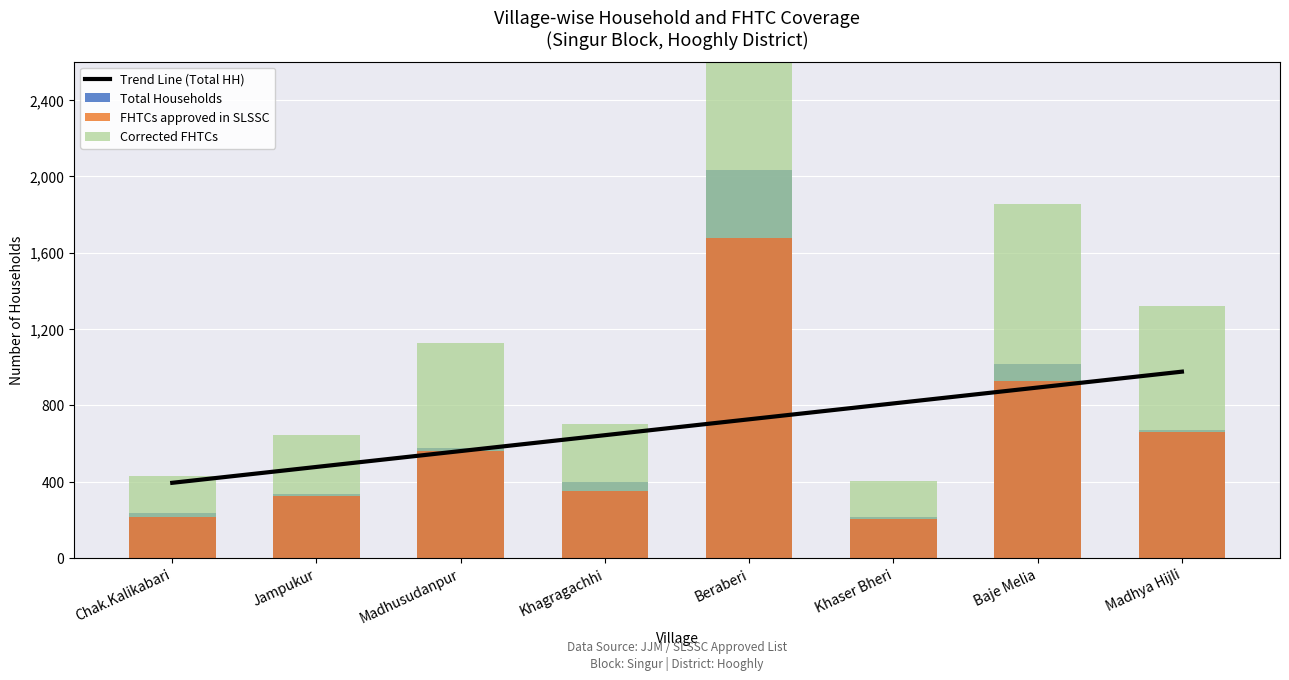

At which category is the sum across all series the highest?

Beraberi